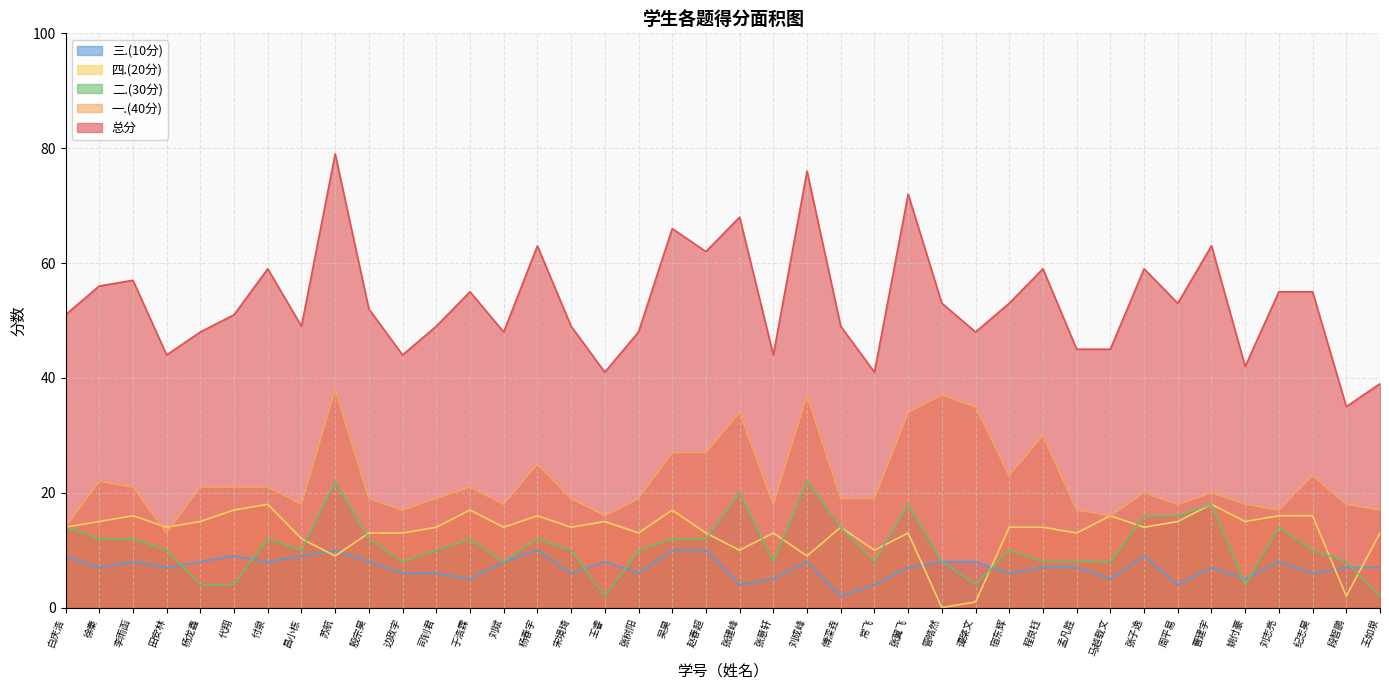

The 二.(30分) series shows 21 at 刘志亮. True or false?

False